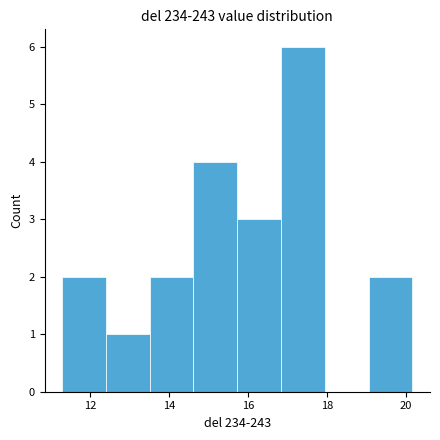

Reading left to right, transcribe this chart: for each bar, give the range it covers on the x-axis and its height. Neither the bar edges nor the heights are printed on the chart, so give them approximately, as read against the axes.

11.2 to 12.4: 2
12.4 to 13.6: 1
13.6 to 14.6: 2
14.6 to 15.8: 4
15.8 to 16.8: 3
16.8 to 18.0: 6
18.0 to 19.0: 0
19.0 to 20.2: 2